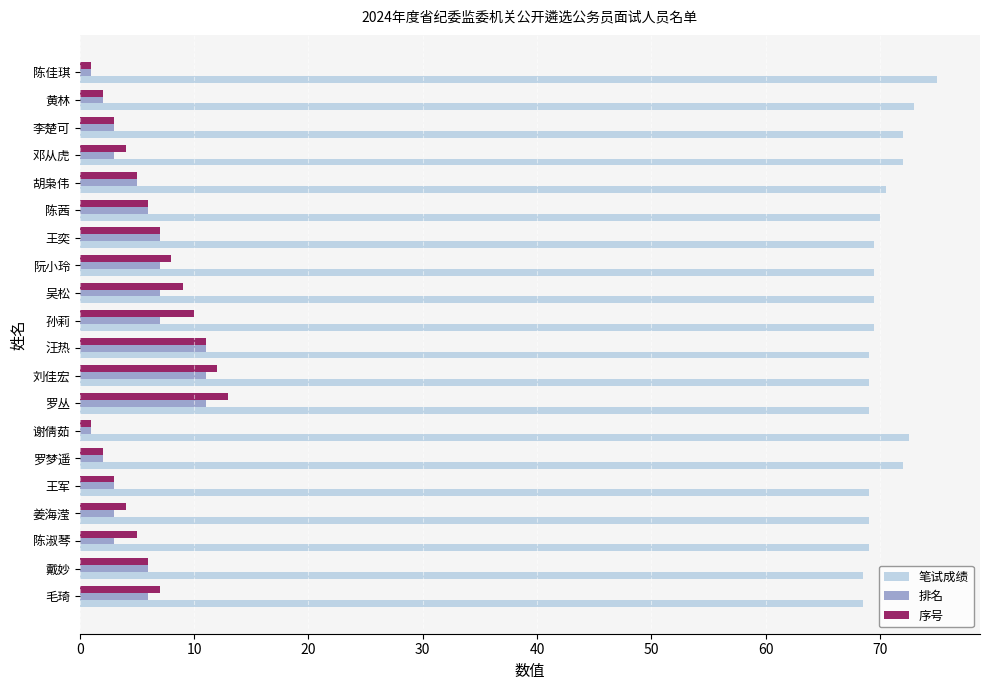

What is the sum of the 序号 values at 陈茜 and 胡枭伟?

11.0